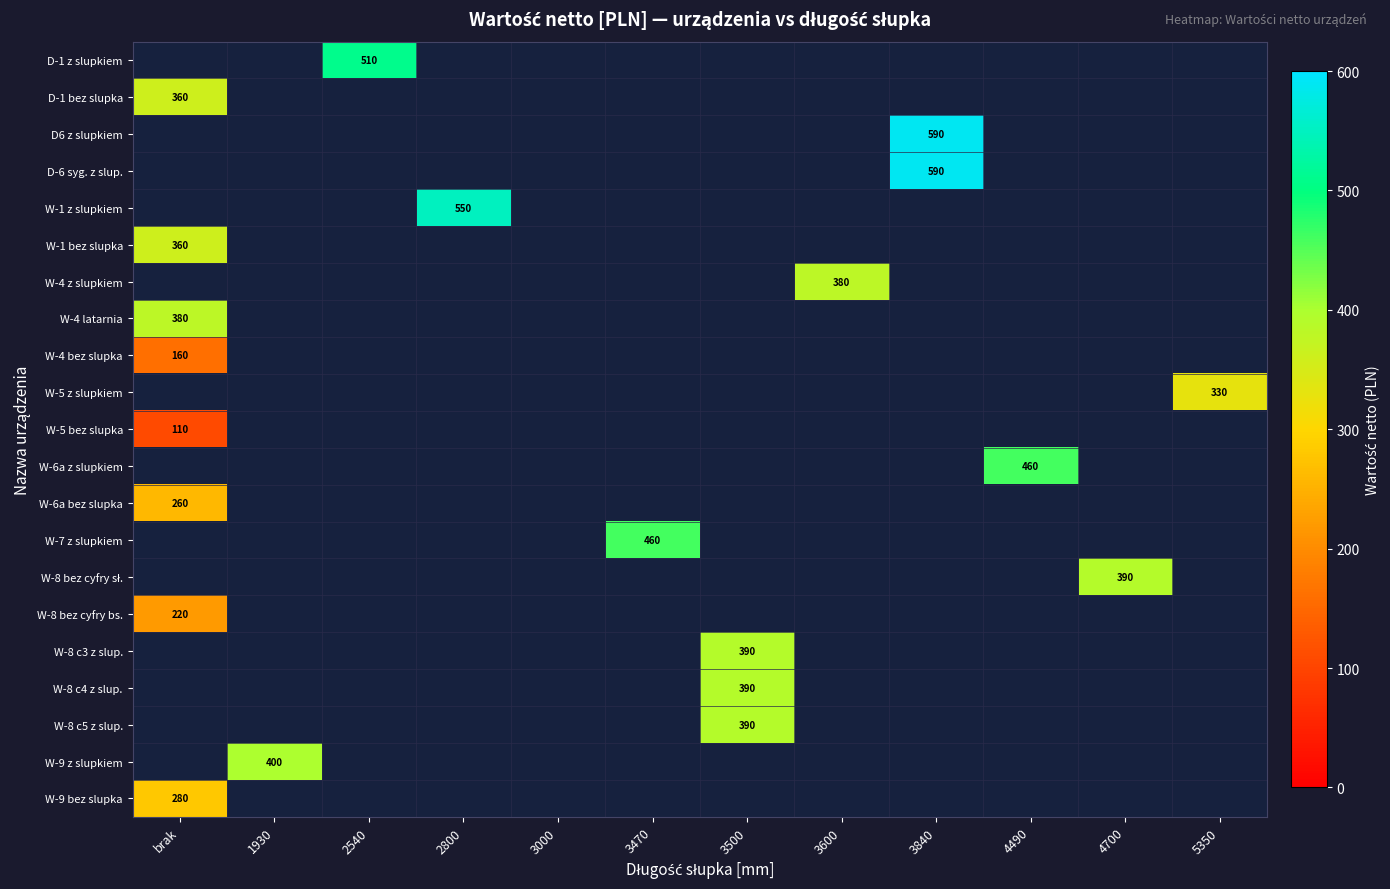

Which label corresponds to the smallest value in the chart?

brak